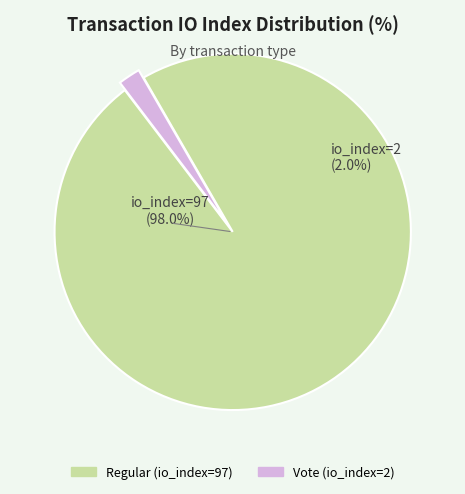

Which slice is the largest?

Regular (io_index=97)